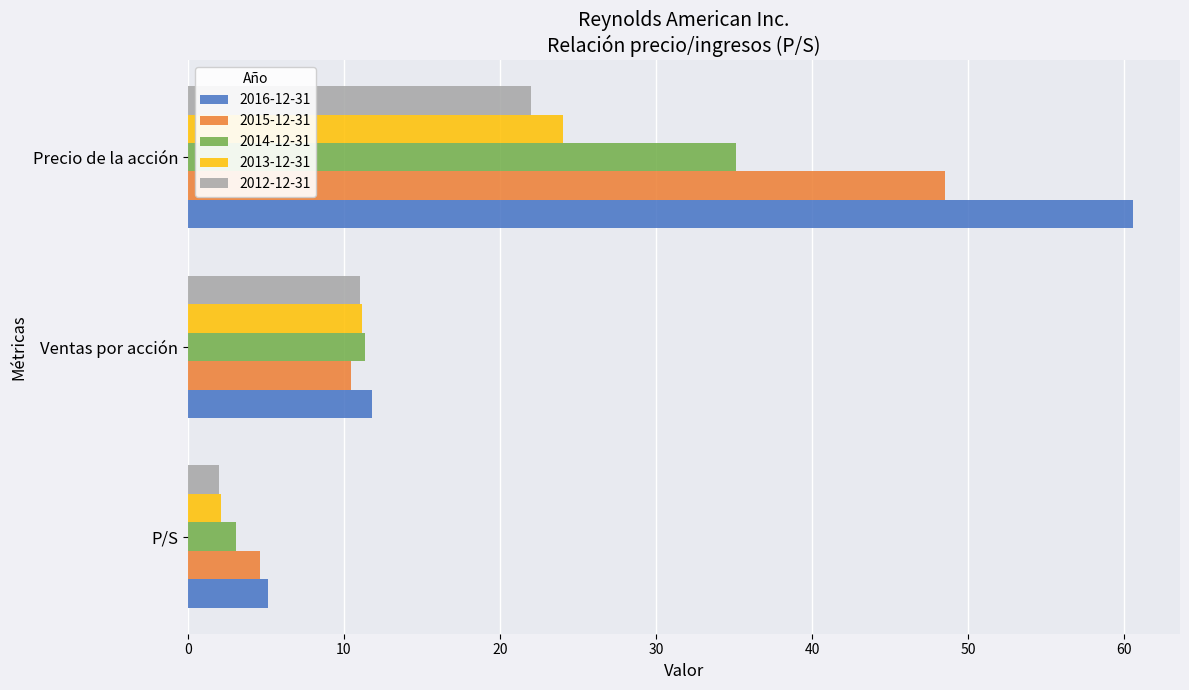

List the labels in order of 2012-12-31 value, largest first.

Precio de la acción, Ventas por acción, P/S